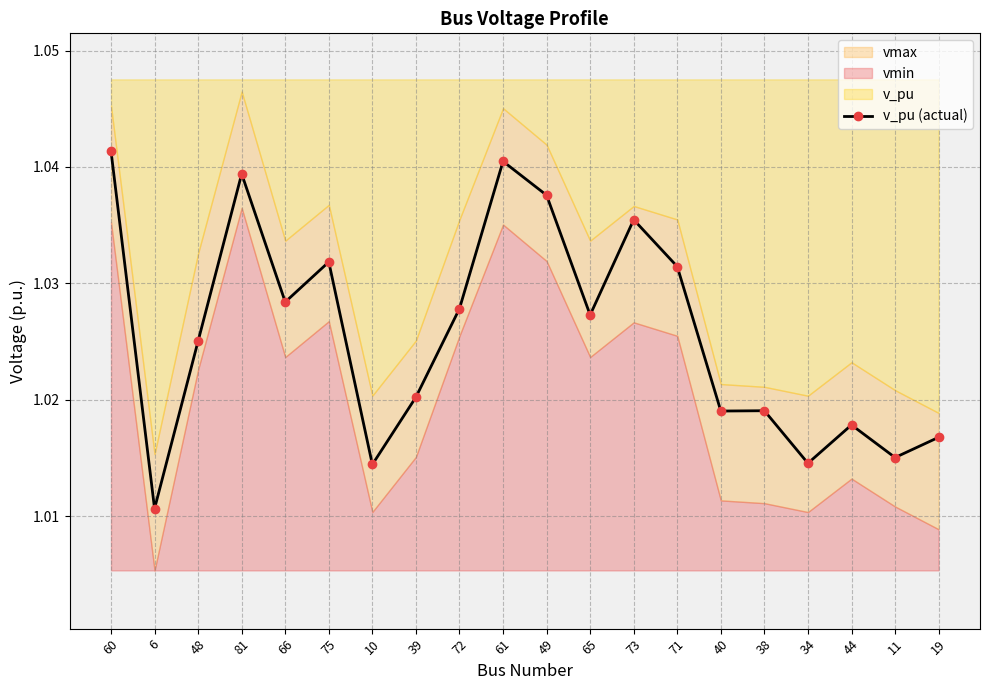

Where is the first local minimum?

6